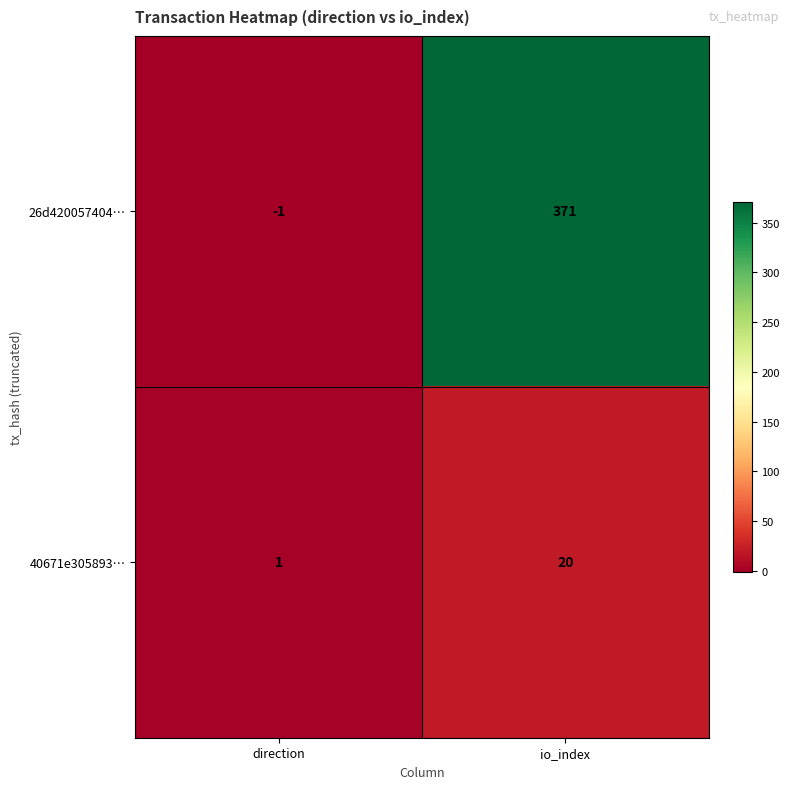

At io_index, list the series in order from smallest to largest.

40671e305893…, 26d420057404…